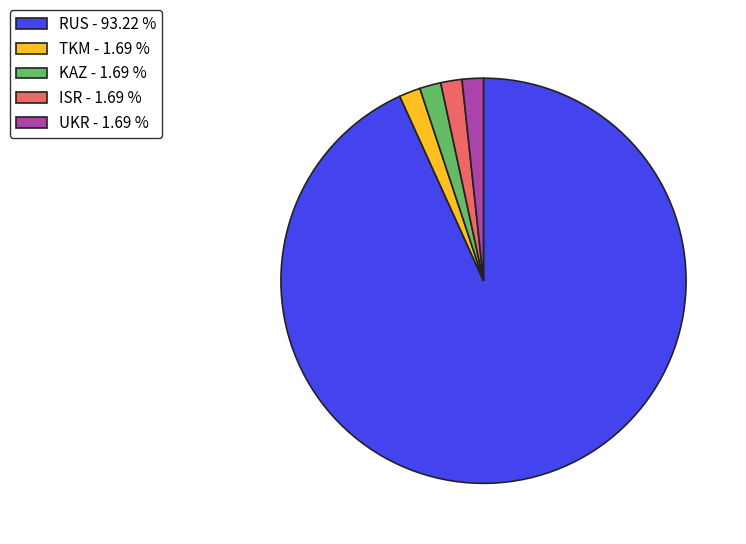

True or false: ISR accounts for 2% of the total.

True